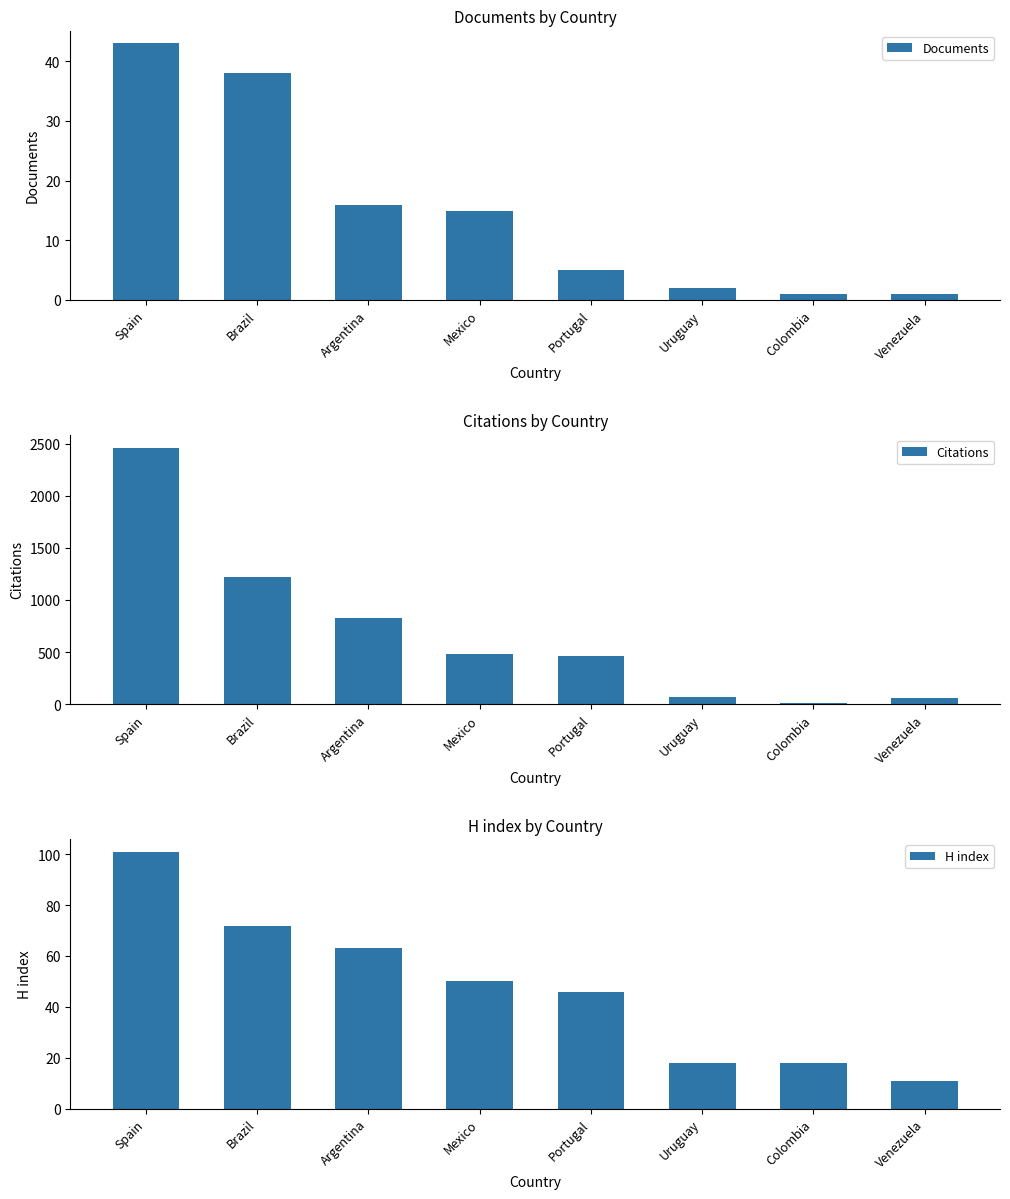

Which series has the largest range (max minus min)?

Citations